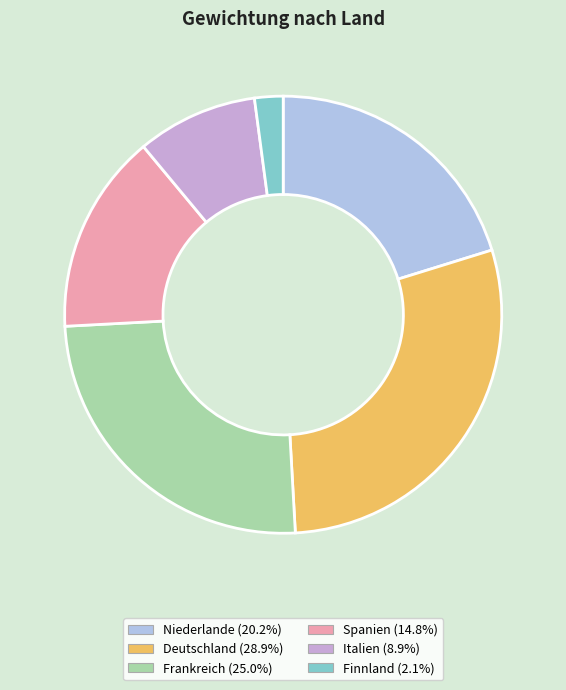

Do Finnland and Spanien together represent more than half of the pie?

No